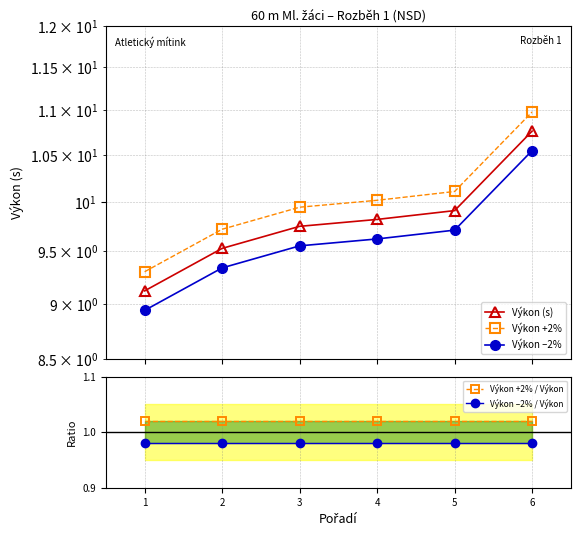

What is the average value of the Výkon (s) series?

9.8